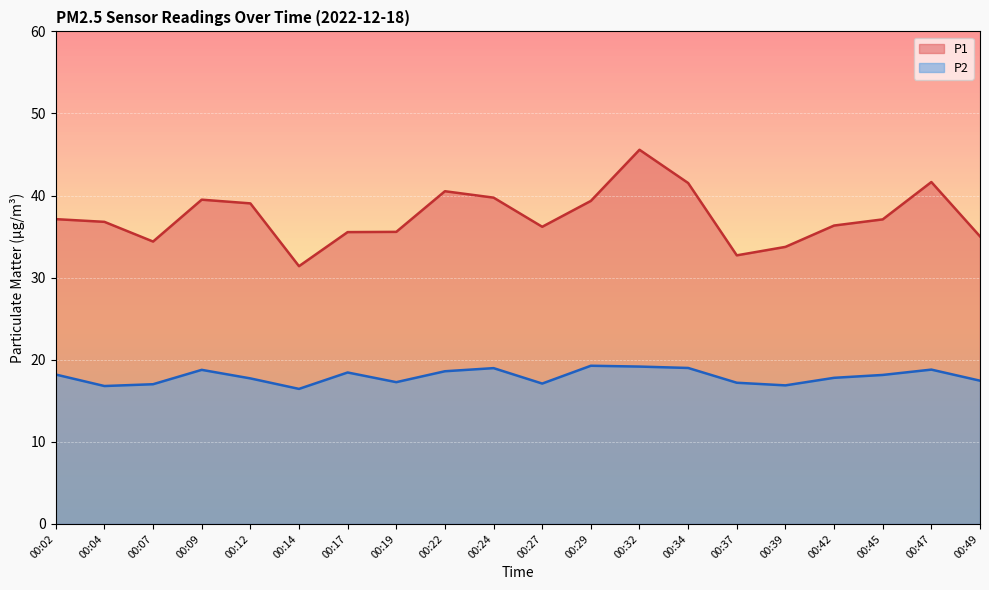

What is the value of the P2 point at the 2nd from the left?

16.8